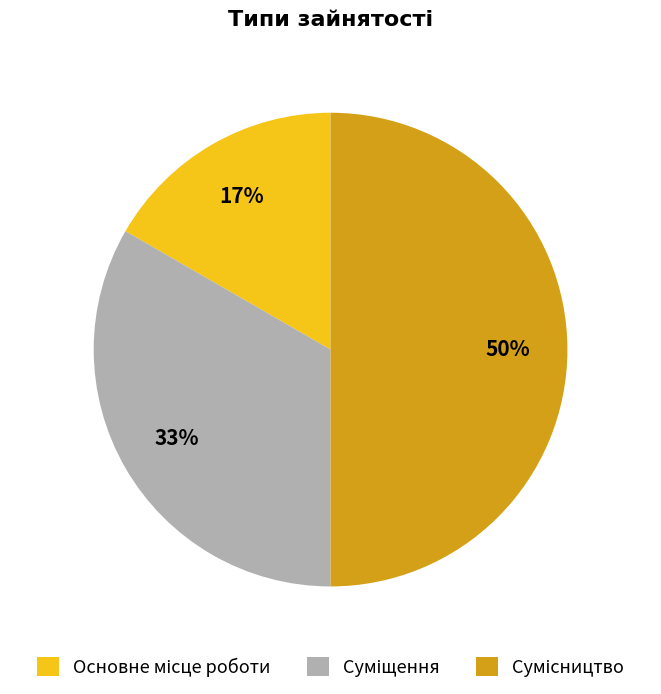

To the nearest percent, what is the average slice percentage?

33%